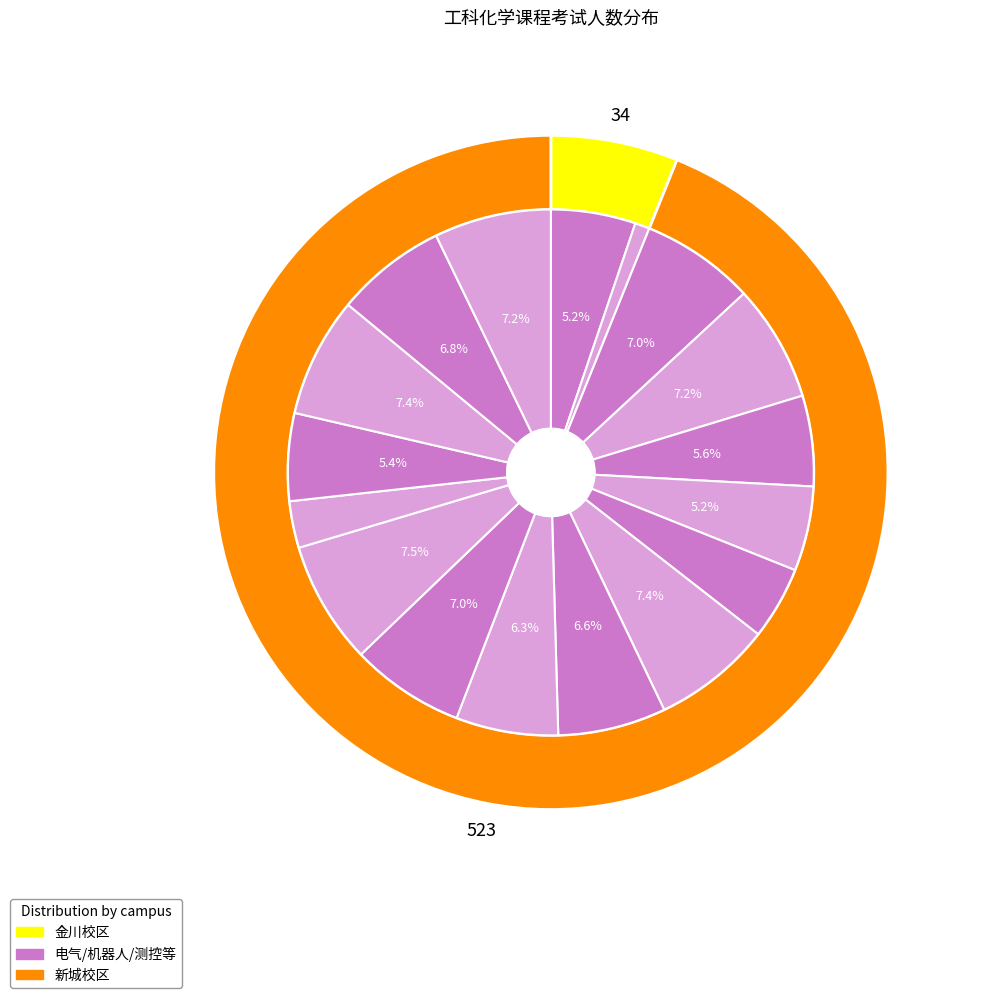

To the nearest percent, what portion does 测控19-2 represent?

6%